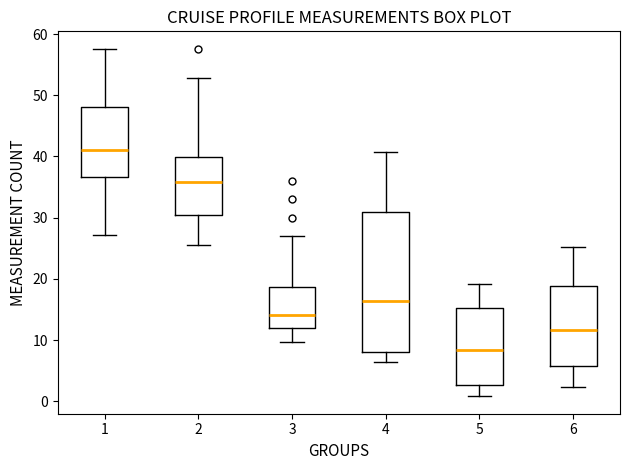

Reading left to right, transcribe this box plot: for each box, give where its median line is, the range the box spans, and where its two whiskers end, as read against the y-axis. The values are not printed on the chart, so give them approximately, as read against the axis.

1: median 41, box 37 to 48, whiskers 27 to 58
2: median 36, box 30 to 40, whiskers 26 to 53
3: median 14, box 12 to 19, whiskers 10 to 27
4: median 16, box 8 to 31, whiskers 6 to 41
5: median 8, box 3 to 15, whiskers 1 to 19
6: median 12, box 6 to 19, whiskers 2 to 25